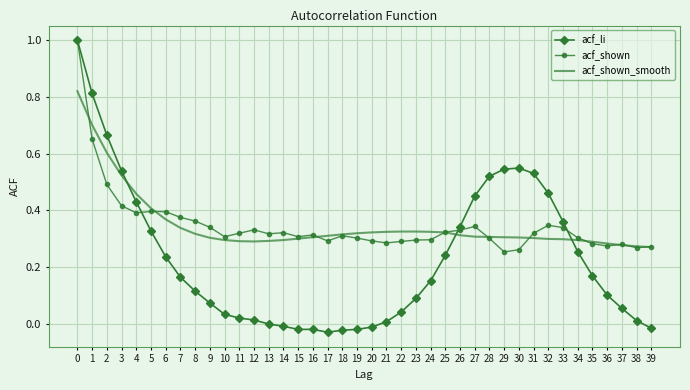

Which series changed the most between 34 and 37?

acf_li